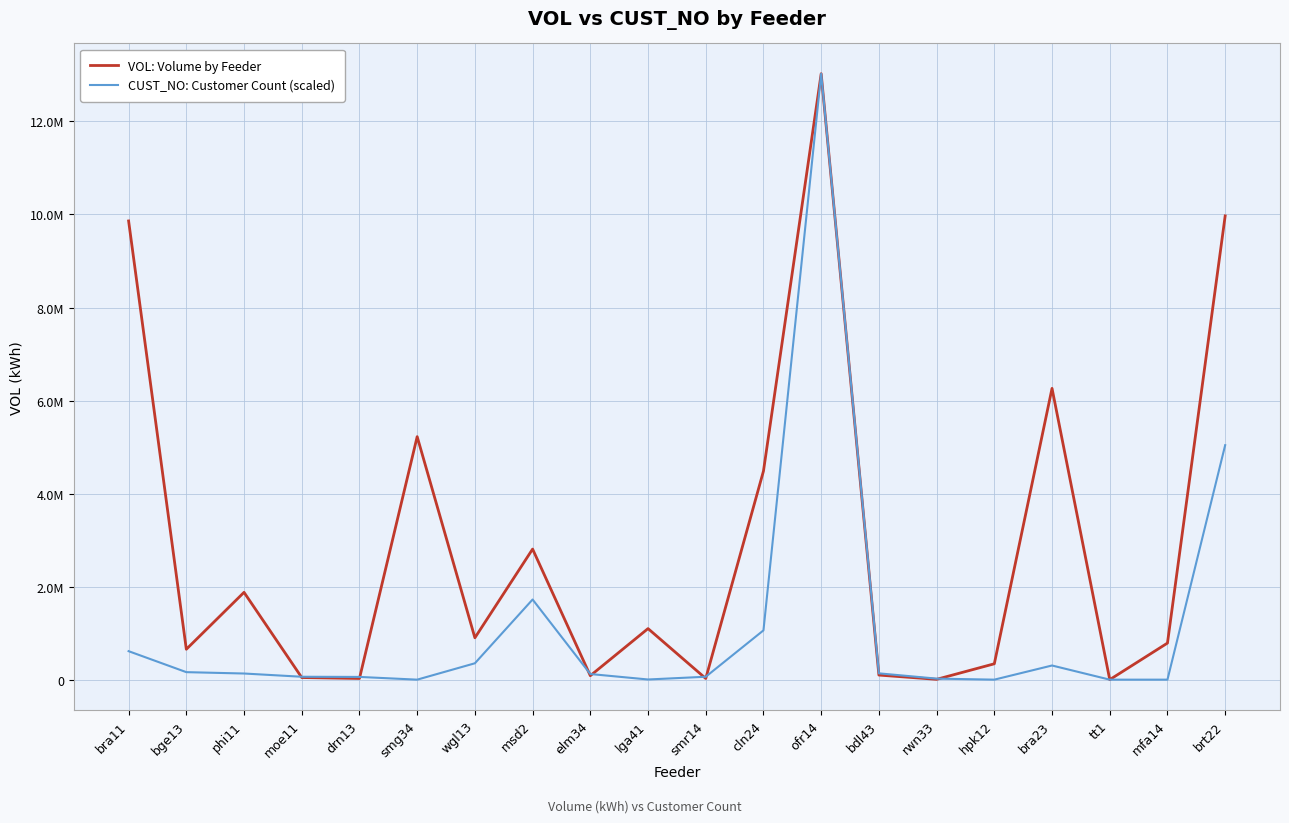

Does the chart display data point markers on the line(s)?

No